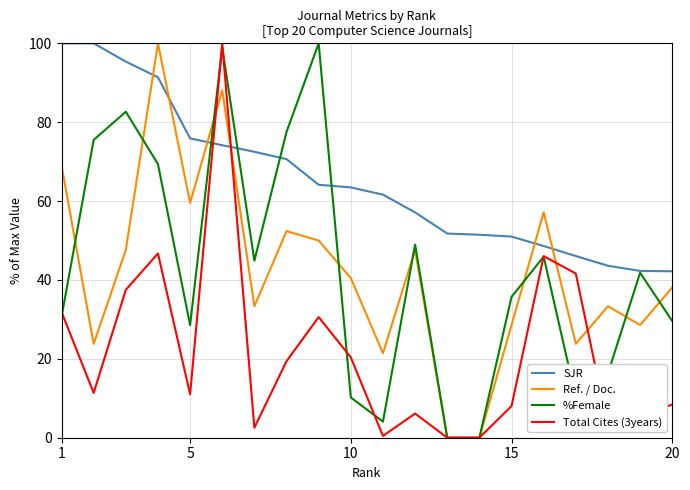

Which series has the largest total across all categories?

SJR